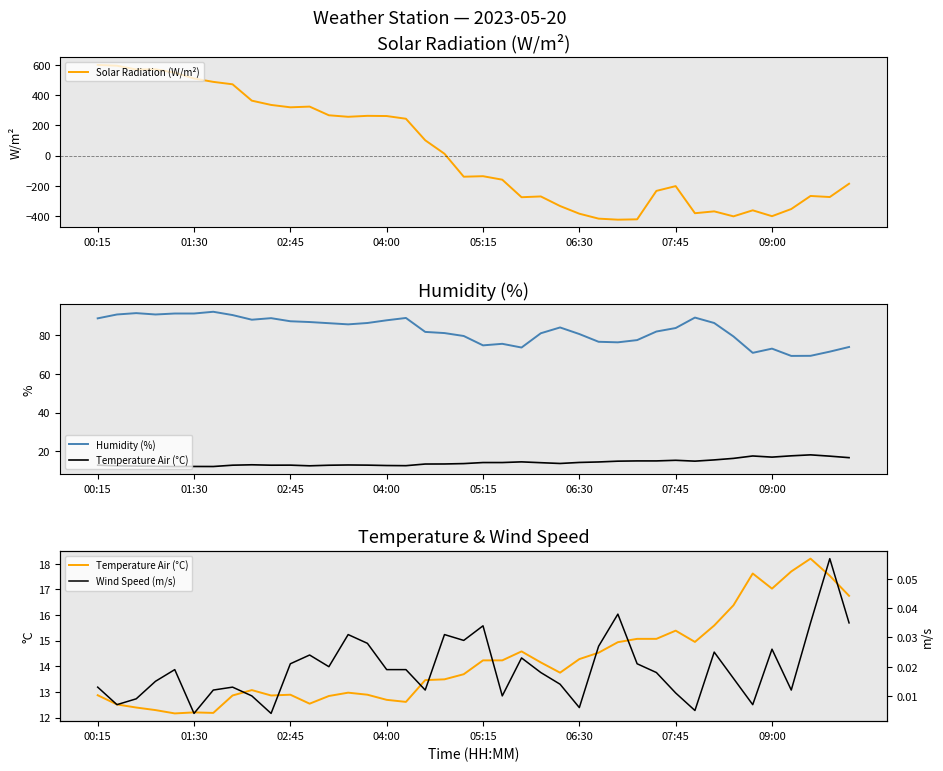

Rank the series by their maximum value, from lowest to highest.

Wind Speed (m/s), Temperature Air (°C), Humidity (%), Solar Radiation (W/m²)